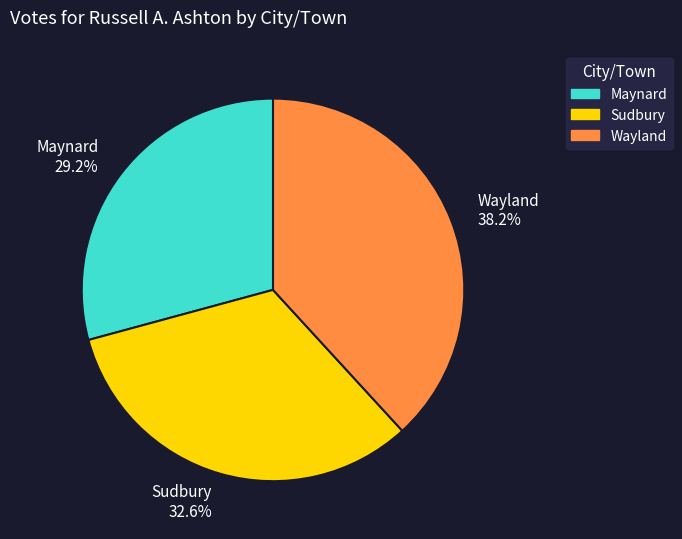

How many slices are in this pie chart?

3